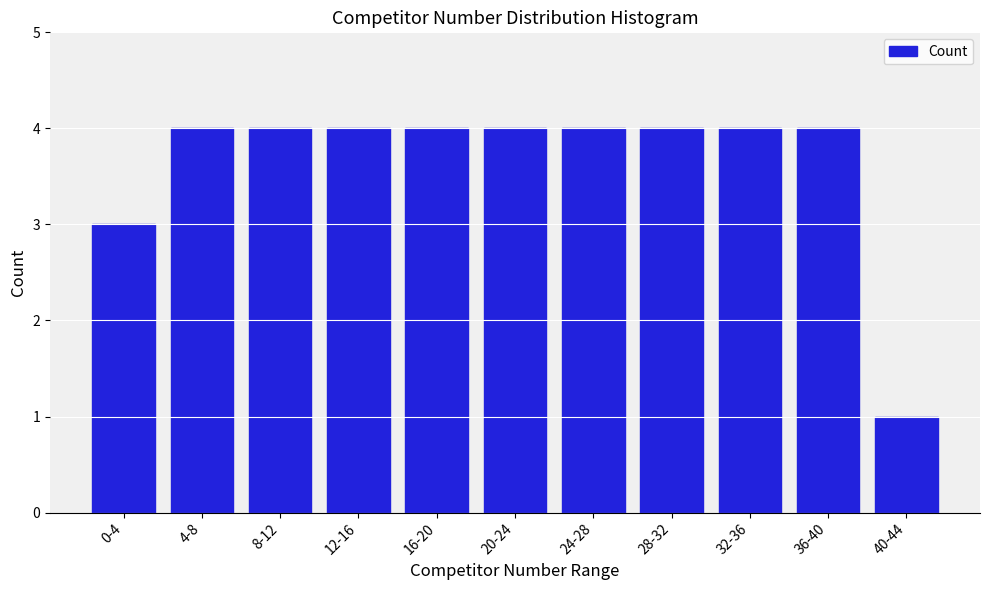

Reading left to right, transcribe all the data shown in this chart.

3	4	4	4	4	4	4	4	4	4	1